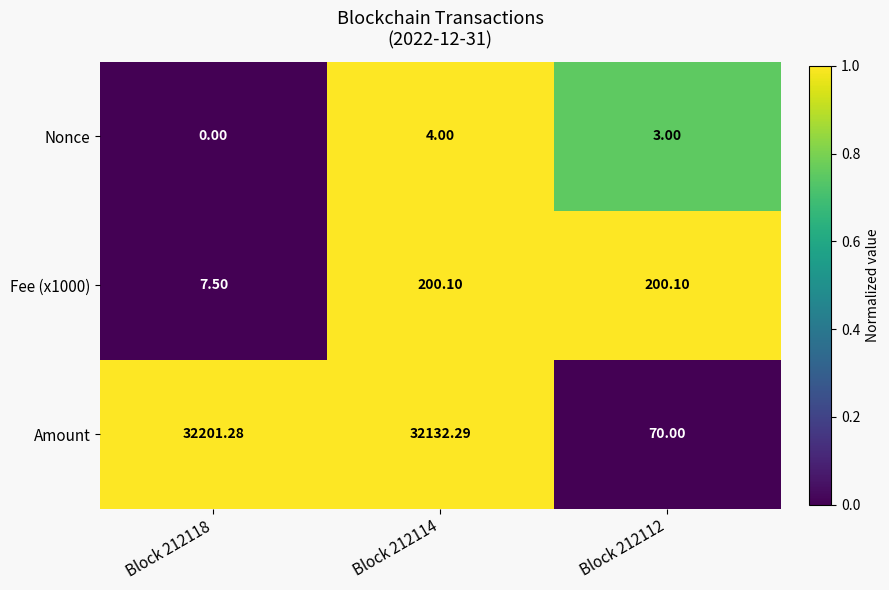

Is the value of Fee (x1000) at Block 212114 greater than the value of Amount at Block 212114?

No